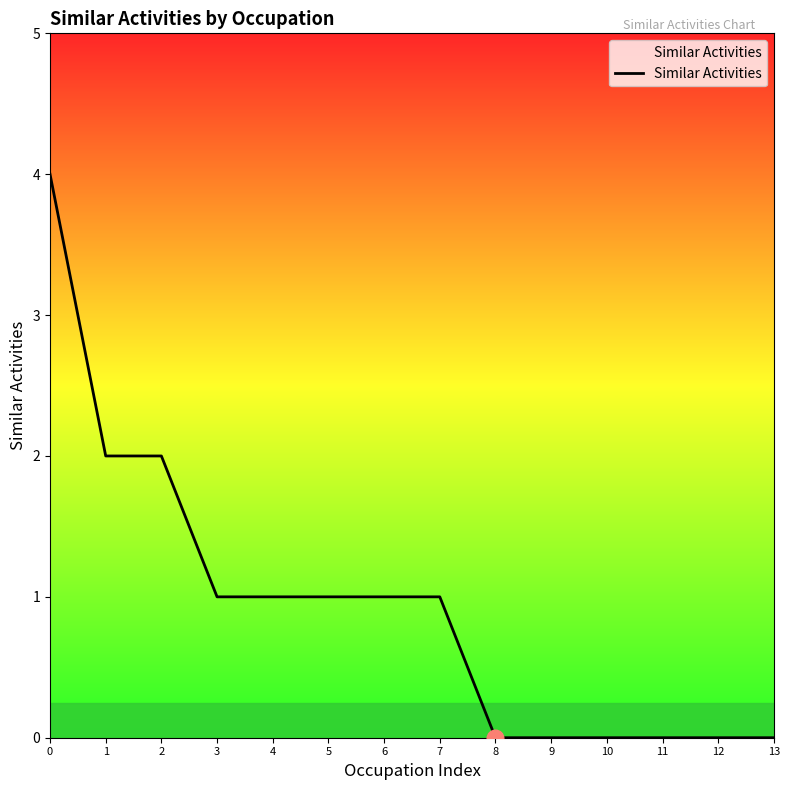

What is the difference between the maximum and minimum values?

4